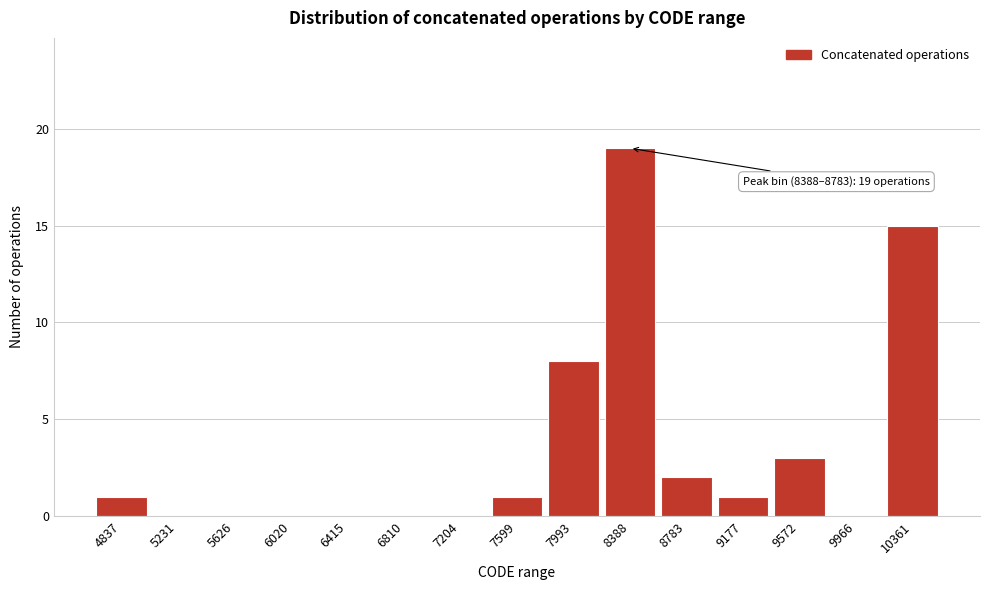

Reading left to right, transcribe all the data shown in this chart.

4837=1	5231=0	5626=0	6020=0	6415=0	6810=0	7204=0	7599=1	7993=8	8388=19	8783=2	9177=1	9572=3	9966=0	10361=15